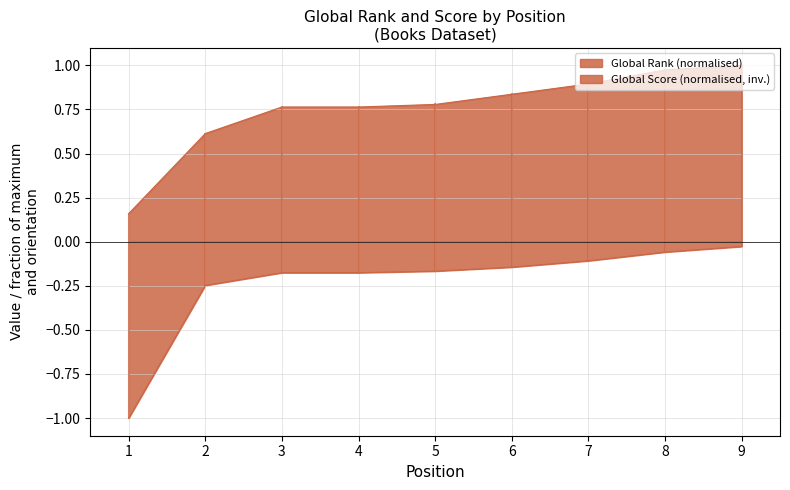

How many lines are shown in the chart?

2